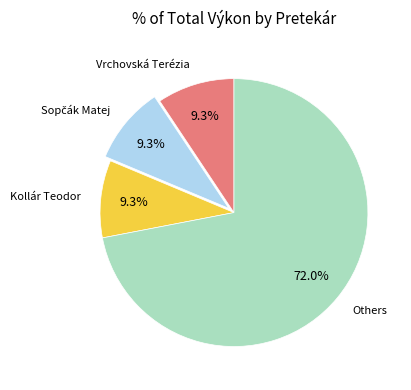

What percentage is NOT represented by Kollár Teodor?

90.7%